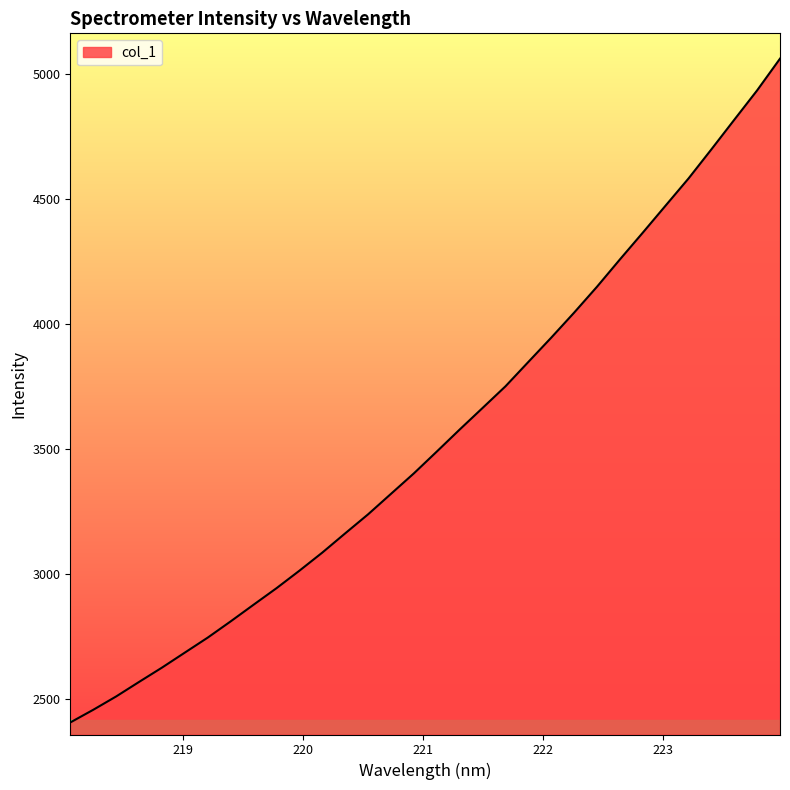

What is the greatest value displayed?

5059.7